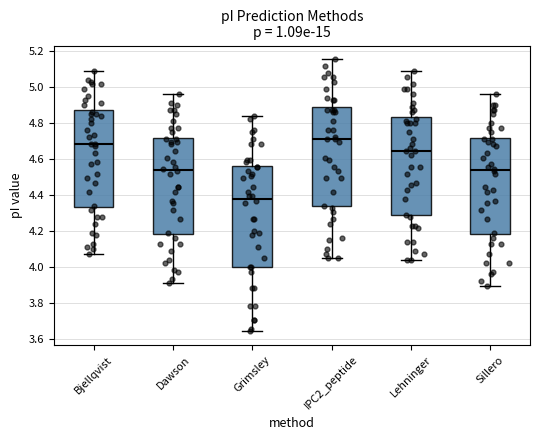

Which box has the highest median line?

IPC2_peptide